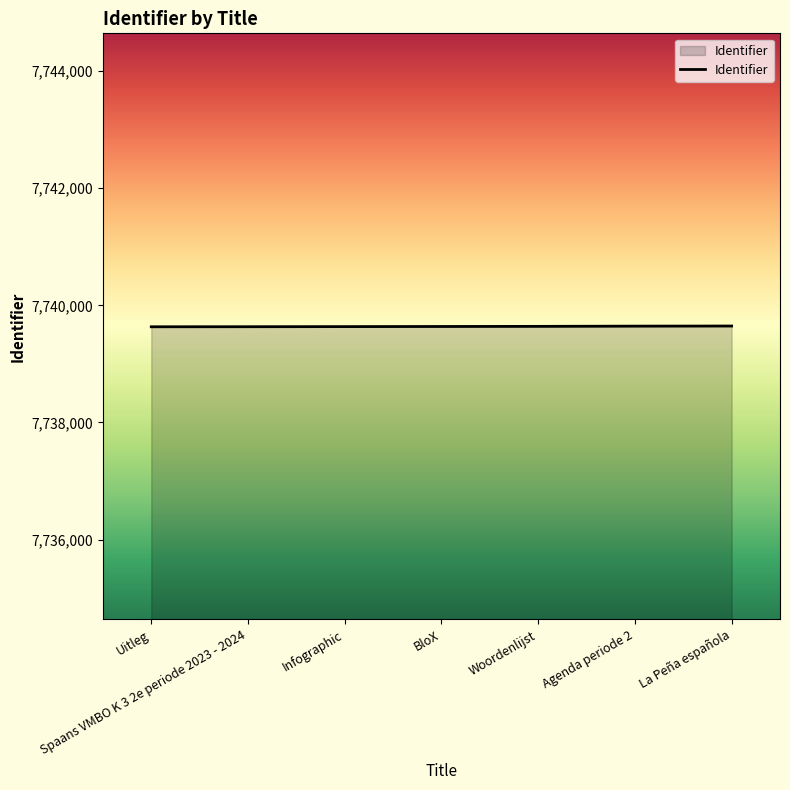

Is it true that the value at La Peña española is 7739647?

True